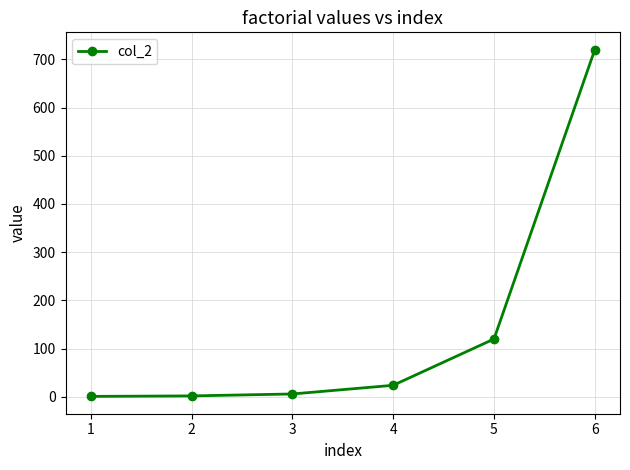

What is the average value?

146